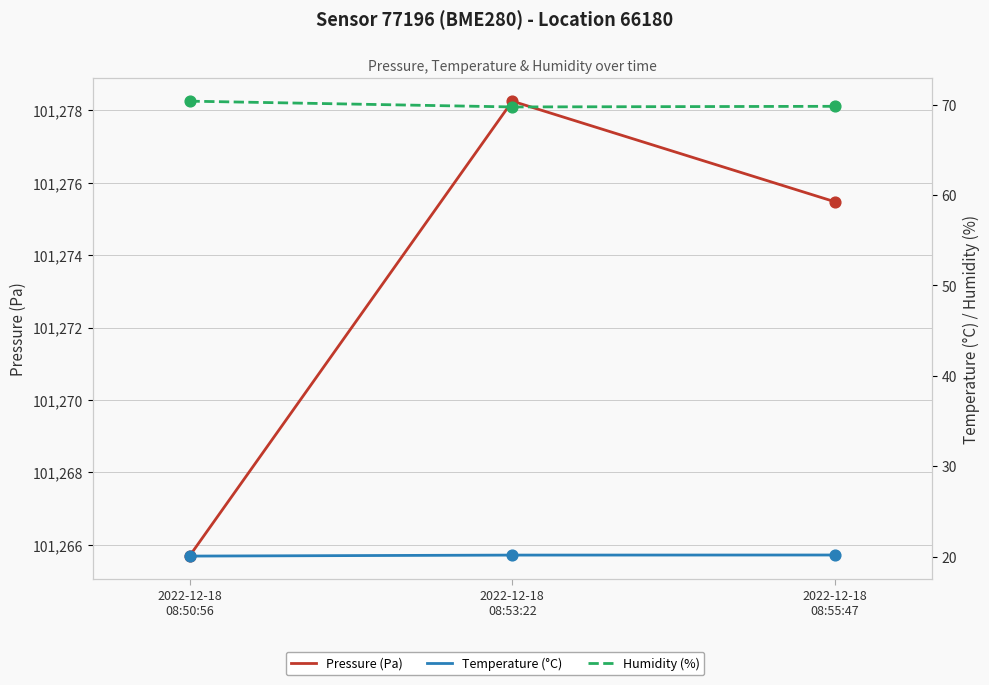

At which category is the sum across all series the highest?

2022-12-18
08:53:22